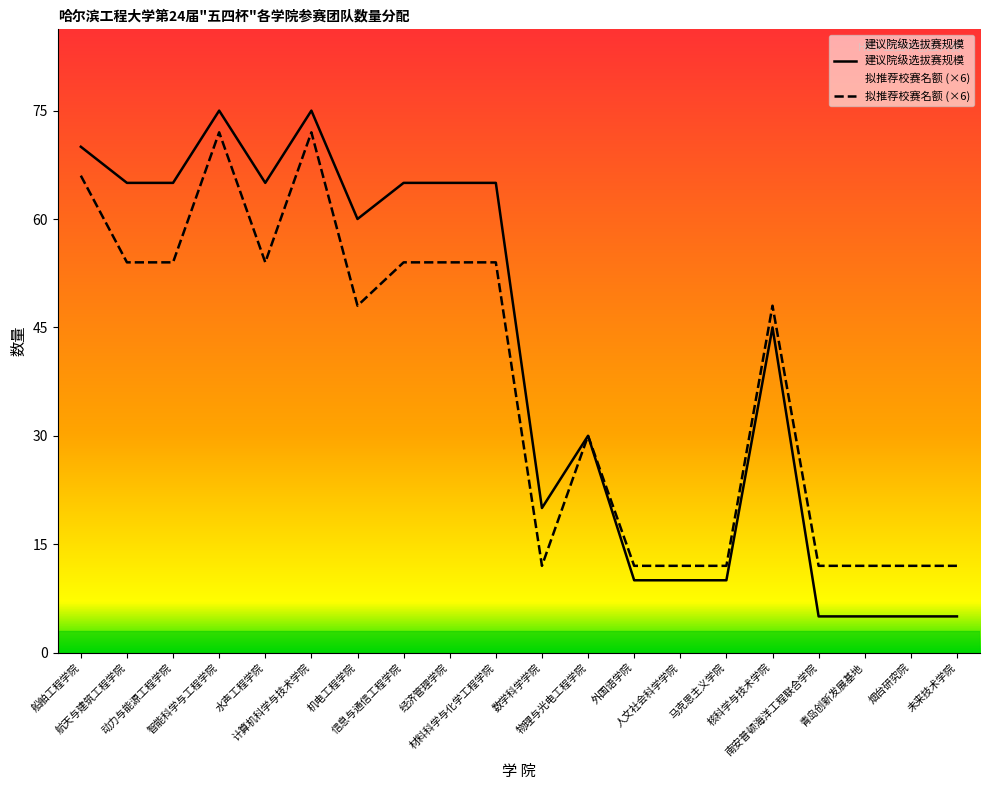

What are all the series names shown in the legend?

建议院级选拔赛规模, 拟推荐校赛名额 (×6)